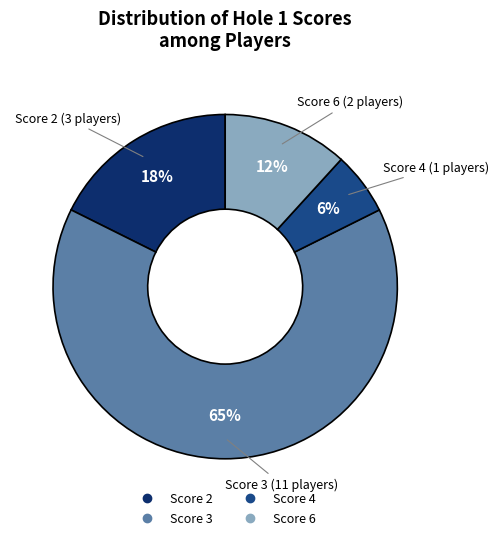

To the nearest percent, what is the average slice percentage?

25%